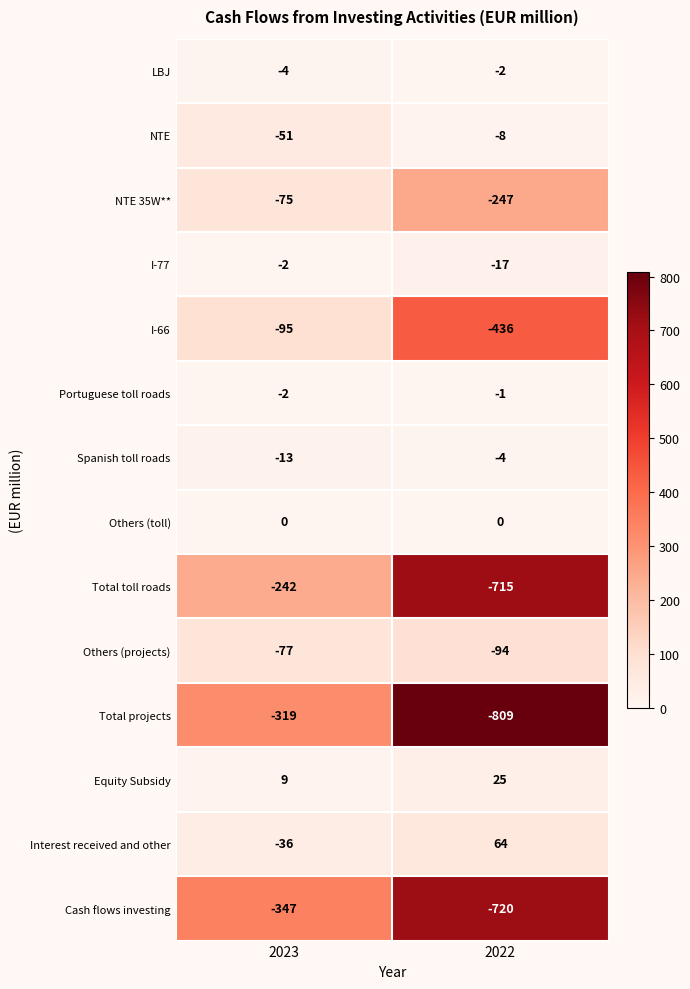

What is the sum of all Total projects values?

-1128